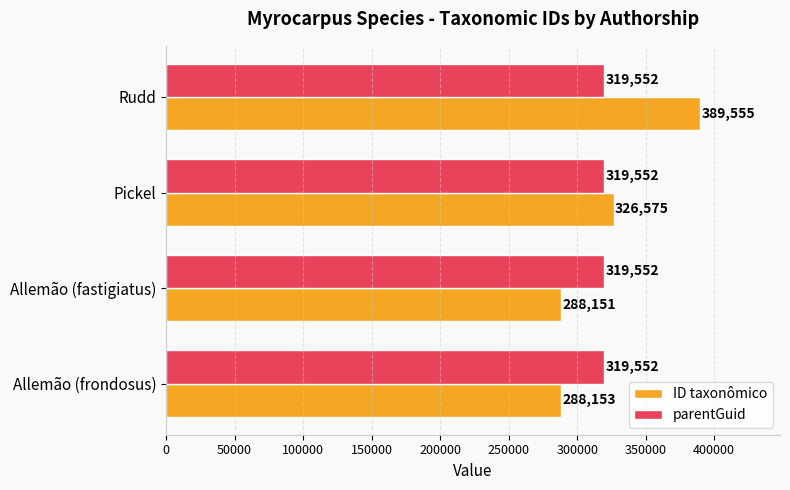

What value does the ID taxonômico series have at Rudd?

389555